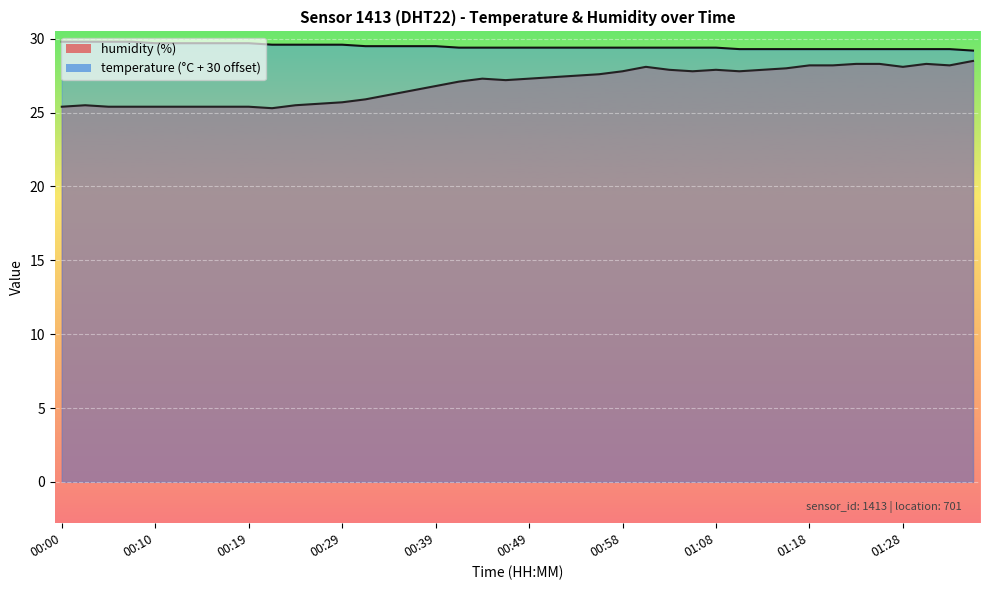

Reading right to left, list all the values displayed in this chart.

temperature: 01:36=29.2	01:33=29.3	01:31=29.3	01:28=29.3	01:26=29.3	01:23=29.3	01:21=29.3	01:18=29.3	01:16=29.3	01:13=29.3	01:11=29.3	01:08=29.4	01:06=29.4	01:03=29.4	01:01=29.4	00:58=29.4	00:56=29.4	00:53=29.4	00:51=29.4	00:49=29.4	00:46=29.4	00:44=29.4	00:41=29.4	00:39=29.5	00:36=29.5	00:34=29.5	00:32=29.5	00:29=29.6	00:27=29.6	00:24=29.6	00:22=29.6	00:19=29.7	00:17=29.7	00:15=29.7	00:12=29.7	00:10=29.7	00:07=29.8	00:05=29.8	00:02=29.8	00:00=29.8
humidity: 01:36=28.5	01:33=28.2	01:31=28.3	01:28=28.1	01:26=28.3	01:23=28.3	01:21=28.2	01:18=28.2	01:16=28.0	01:13=27.9	01:11=27.8	01:08=27.9	01:06=27.8	01:03=27.9	01:01=28.1	00:58=27.8	00:56=27.6	00:53=27.5	00:51=27.4	00:49=27.3	00:46=27.2	00:44=27.3	00:41=27.1	00:39=26.8	00:36=26.5	00:34=26.2	00:32=25.9	00:29=25.7	00:27=25.6	00:24=25.5	00:22=25.3	00:19=25.4	00:17=25.4	00:15=25.4	00:12=25.4	00:10=25.4	00:07=25.4	00:05=25.4	00:02=25.5	00:00=25.4